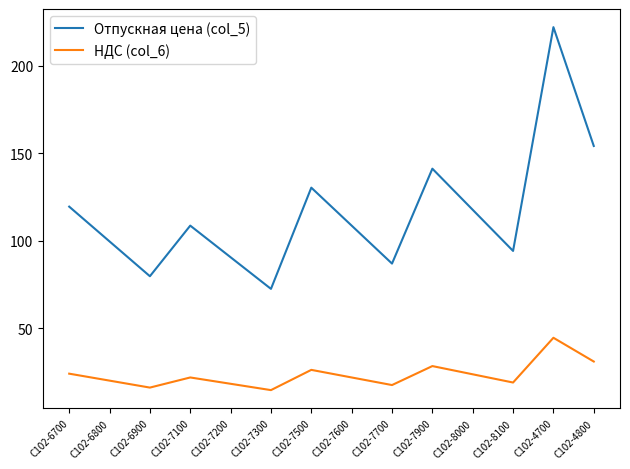

What position from the left is С102-6800?

2